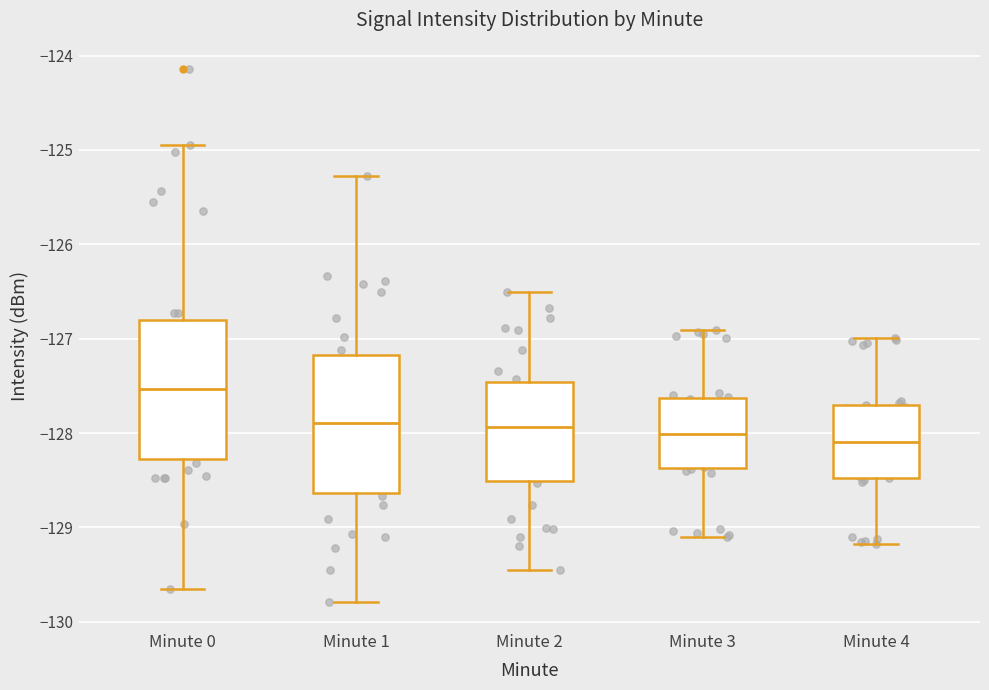

Where is the lower edge of the box for Minute 0 on the y-axis? The values are not printed on the chart, so give them approximately, as read against the axis.

-128.3